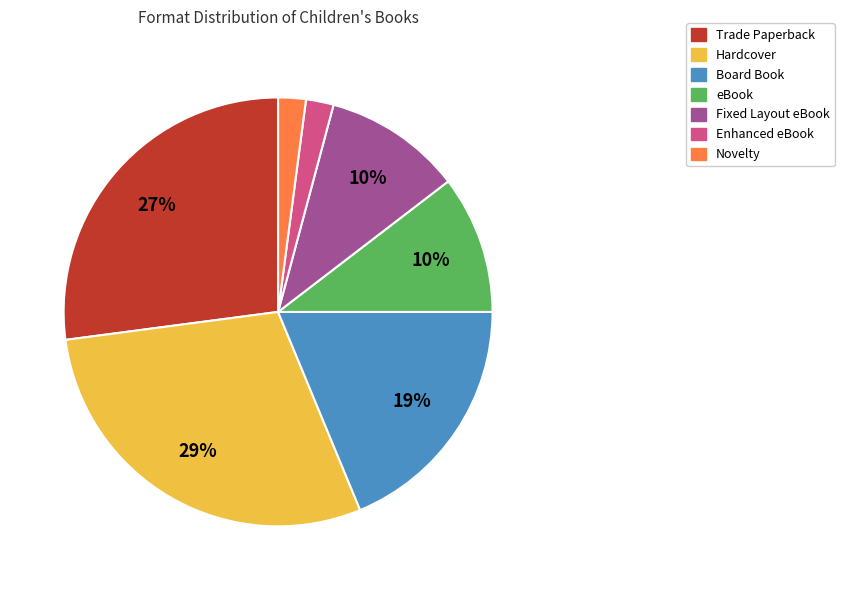

How many slices are in this pie chart?

7